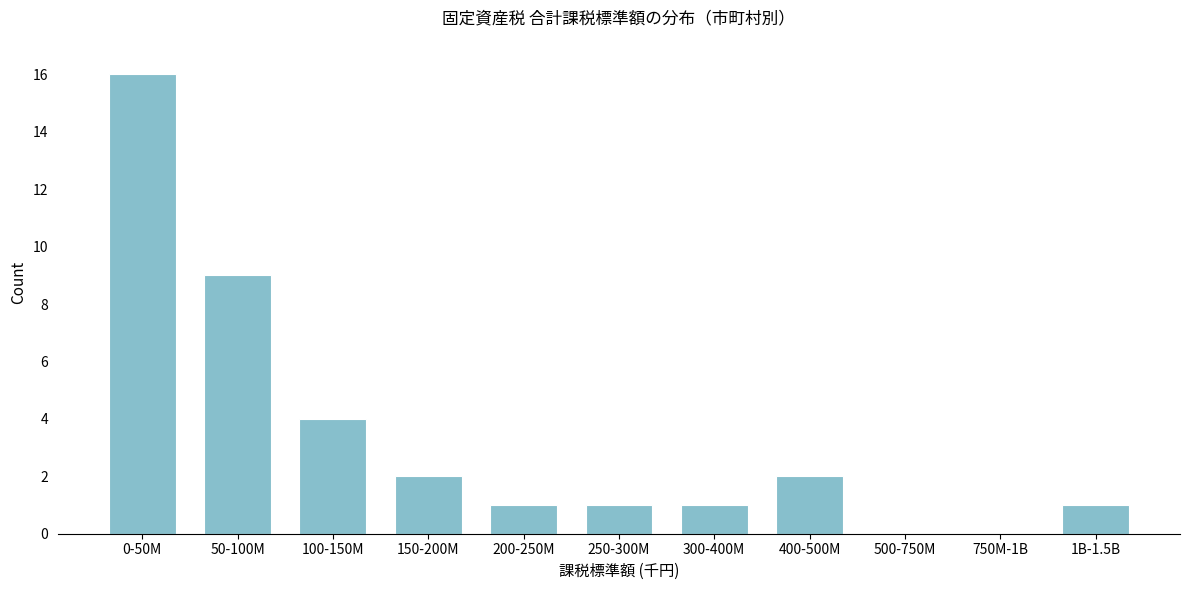

Reading right to left, list all the values displayed in this chart.

1B-1.5B=1	750M-1B=0	500-750M=0	400-500M=2	300-400M=1	250-300M=1	200-250M=1	150-200M=2	100-150M=4	50-100M=9	0-50M=16